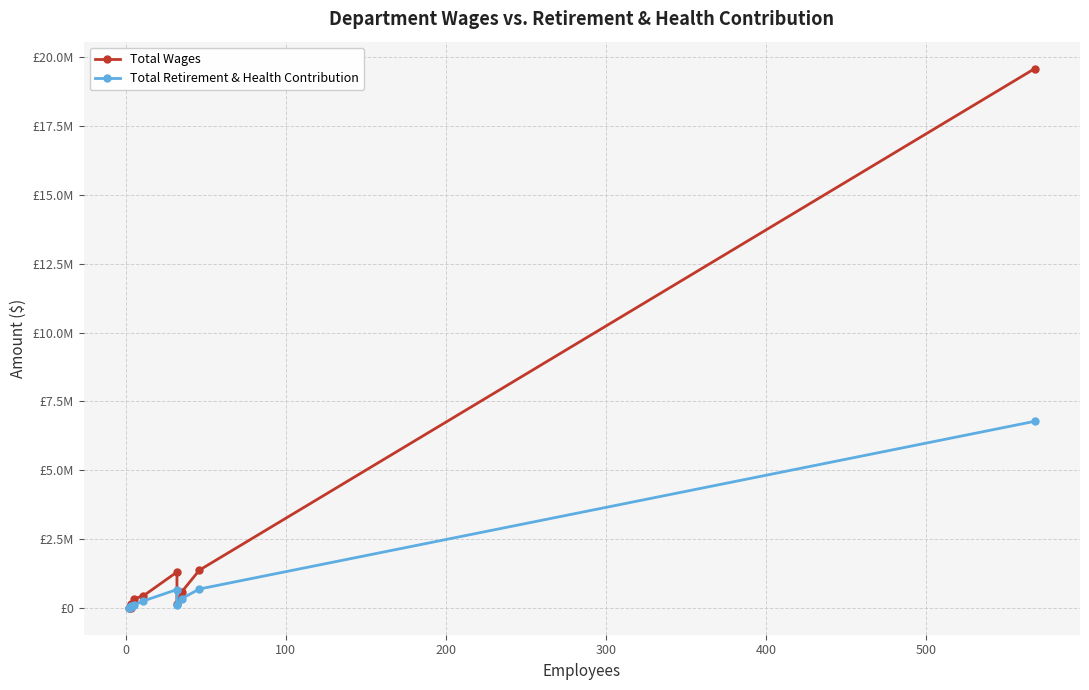

Is it true that Total Wages equals 5907 at −100?

False